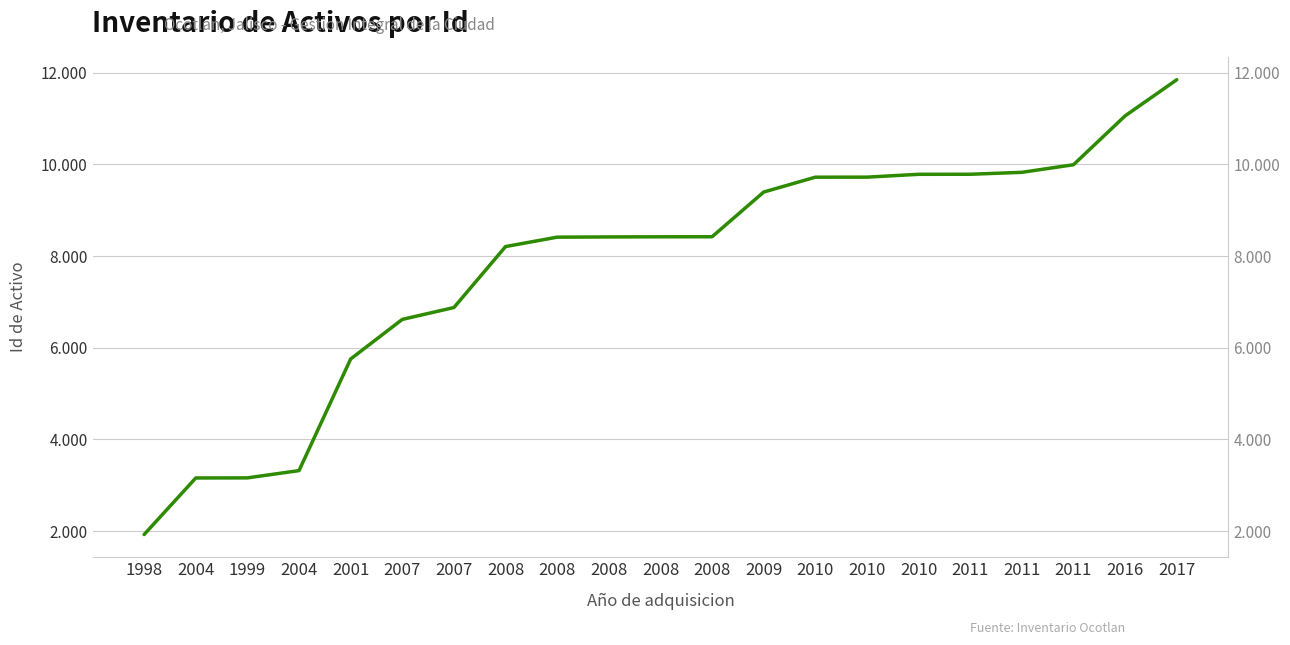

What is the sum of the values at 2017 and 2008?

20273